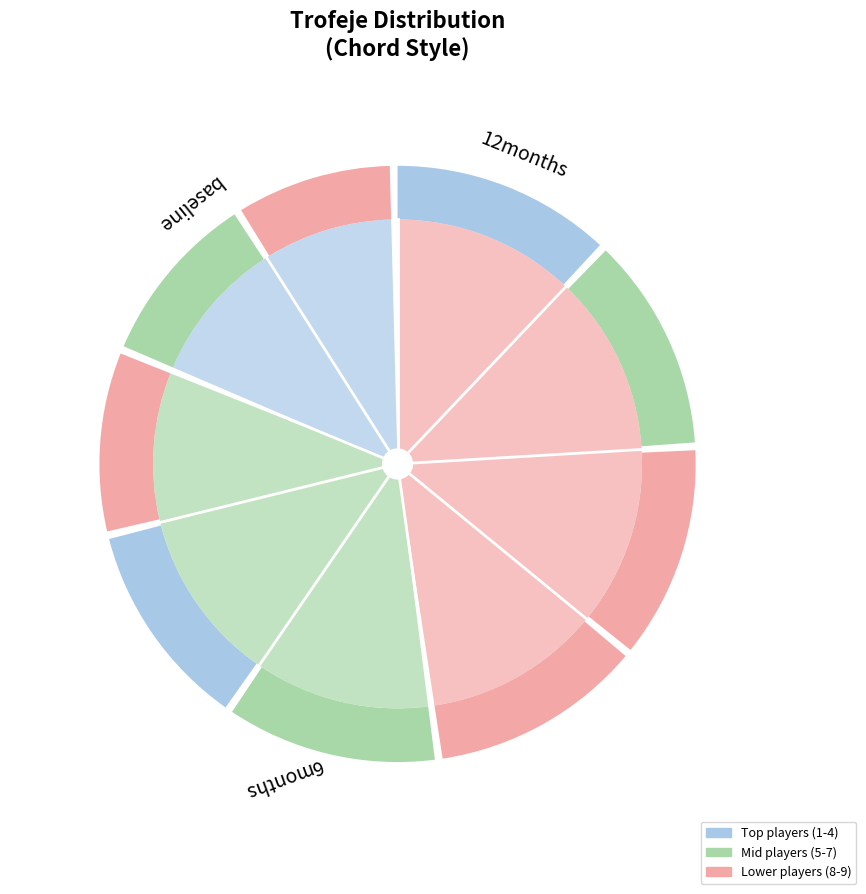

How many slices are in this pie chart?

9